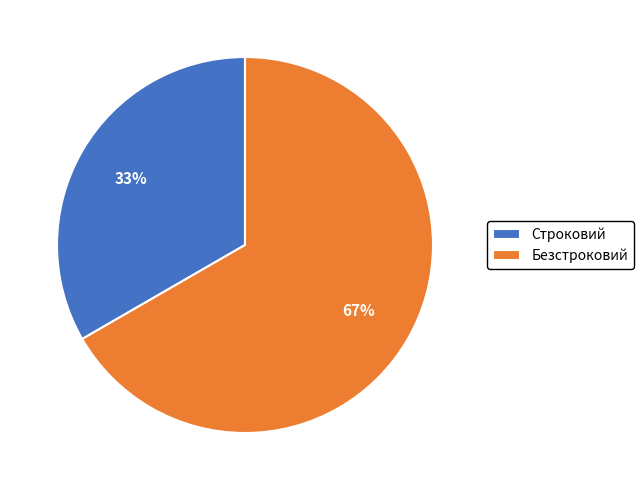

Between Безстроковий and Строковий, which is larger?

Безстроковий